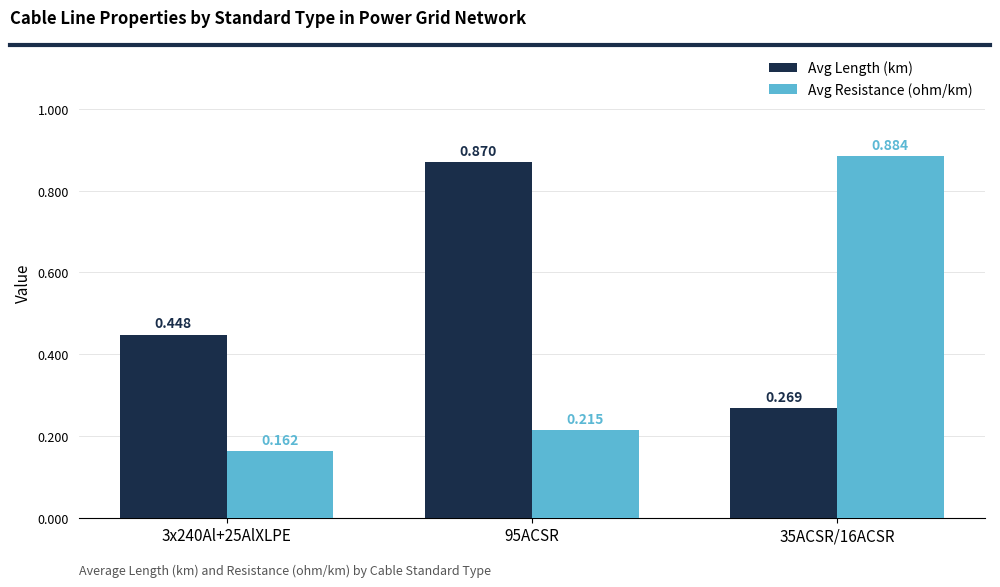

Which series has the widest spread of values?

Avg Resistance (ohm/km)